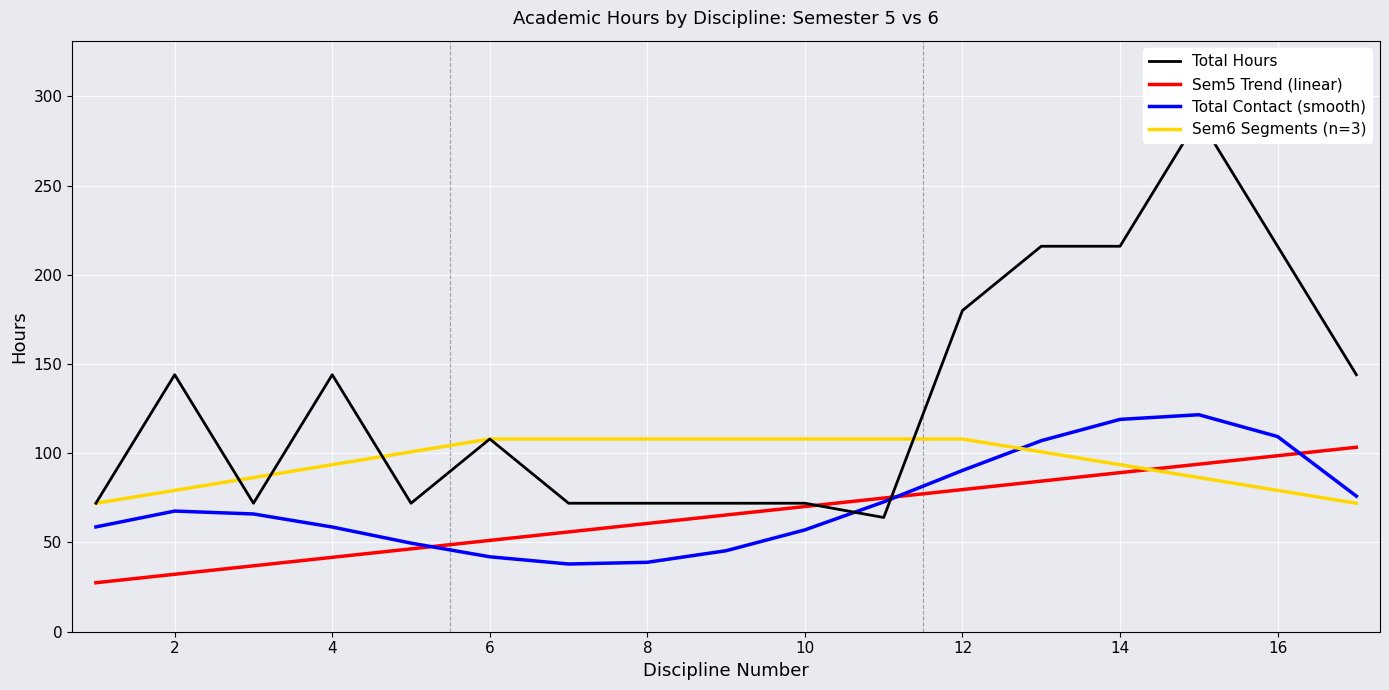

Is this an area chart (filled region under the line)?

No